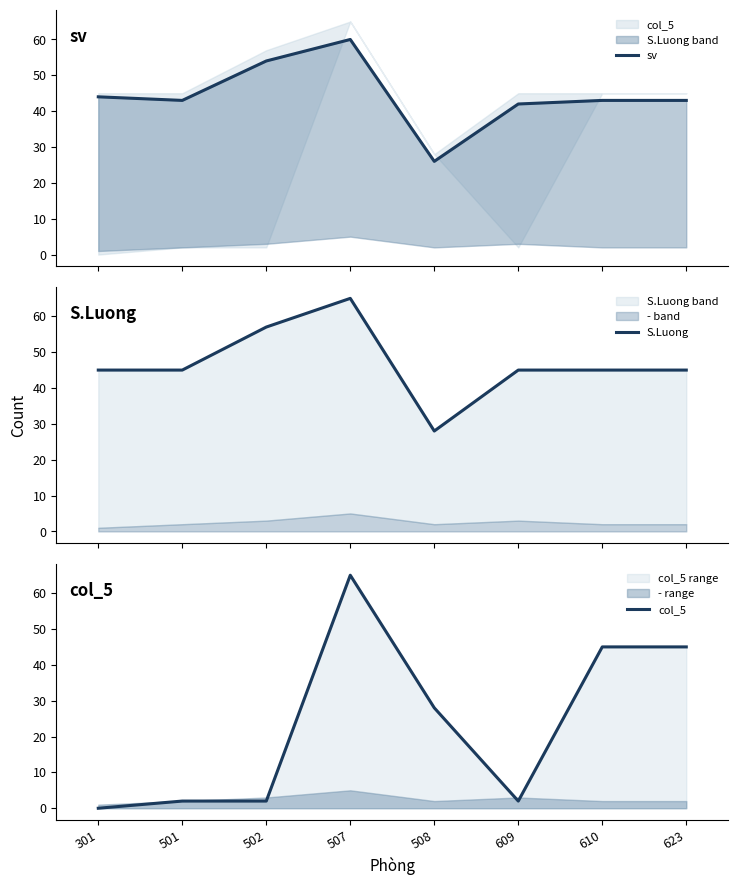

Which series ends up on top after the final intersection of sv and col_5?

col_5